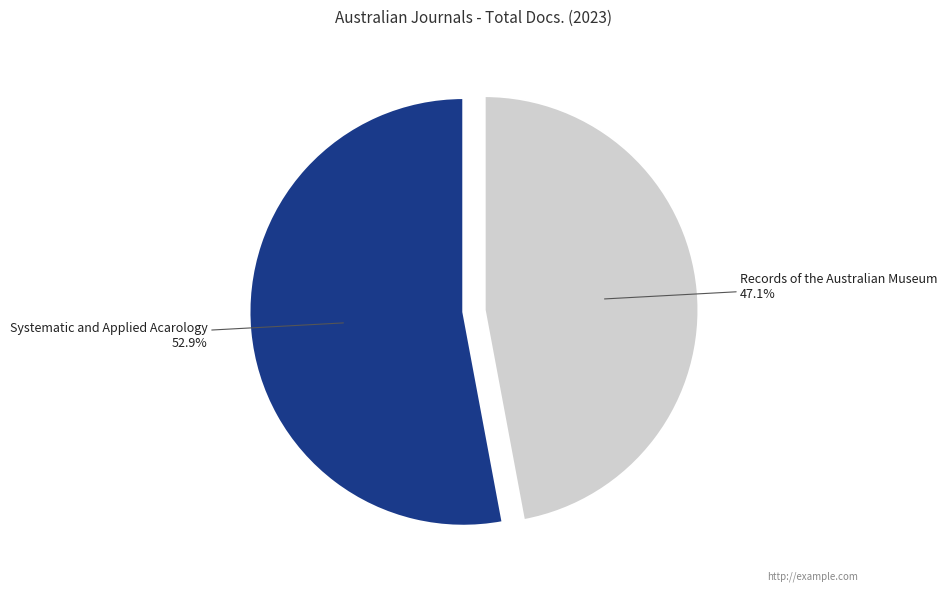

Approximately how many times larger is the value at Systematic and Applied Acarology compared to Records of the Australian Museum?

1.1